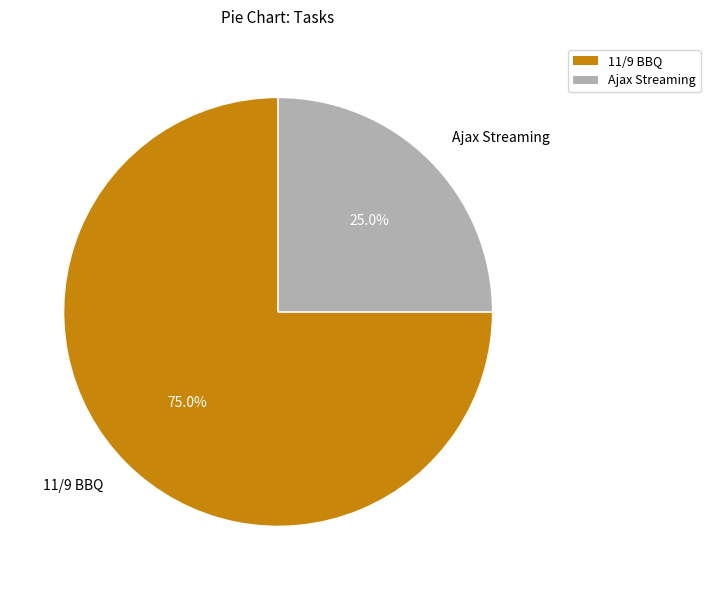

What percentage is the Ajax Streaming slice, to the nearest percent?

25%